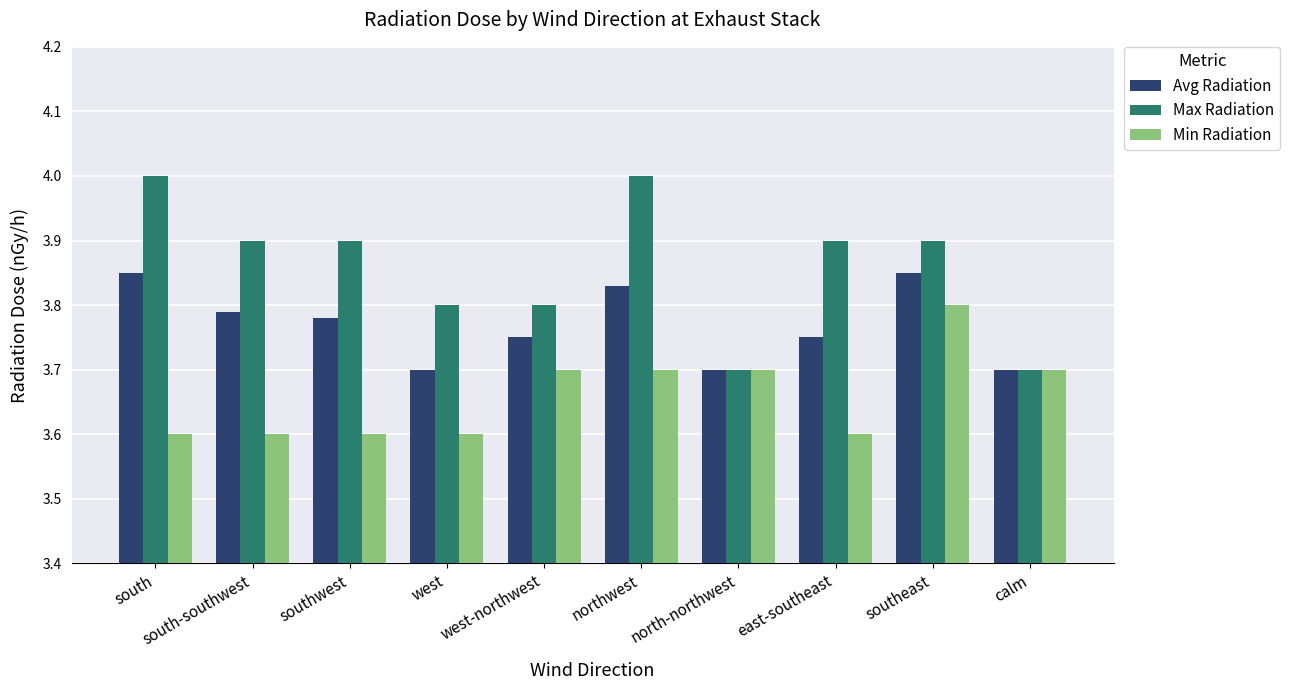

True or false: Avg Radiation has a value of 3.7 at north-northwest.

True